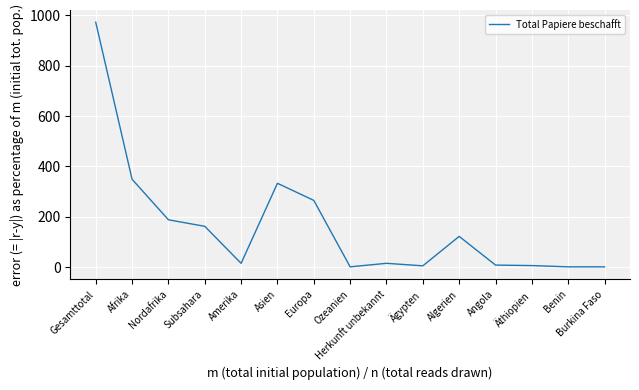

The value at Gesamttotal is 972. True or false?

True